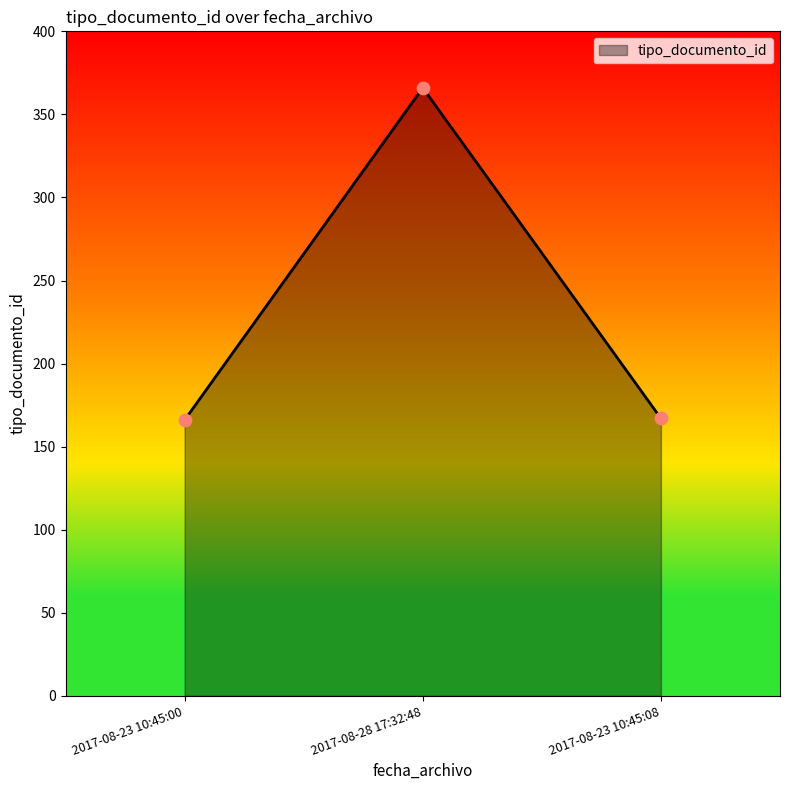

What is the change in value from 2017-08-23 10:45:00 to 2017-08-23 10:45:08?

+1